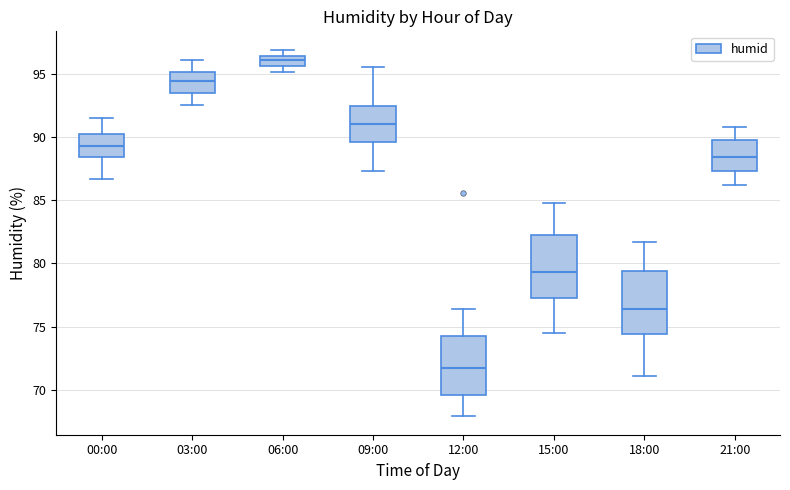

Reading left to right, transcribe this box plot: for each box, give where its median line is, the range the box spans, and where its two whiskers end, as read against the y-axis. The values are not printed on the chart, so give them approximately, as read against the axis.

00:00: median 89.5, box 88.5 to 90.0, whiskers 86.5 to 91.5
03:00: median 94.5, box 93.5 to 95.0, whiskers 92.5 to 96.0
06:00: median 96.0, box 95.5 to 96.5, whiskers 95.0 to 97.0
09:00: median 91.0, box 89.5 to 92.5, whiskers 87.5 to 95.5
12:00: median 72.0, box 69.5 to 74.5, whiskers 68.0 to 76.5
15:00: median 79.5, box 77.5 to 82.0, whiskers 74.5 to 85.0
18:00: median 76.5, box 74.5 to 79.5, whiskers 71.0 to 81.5
21:00: median 88.5, box 87.5 to 89.5, whiskers 86.0 to 91.0